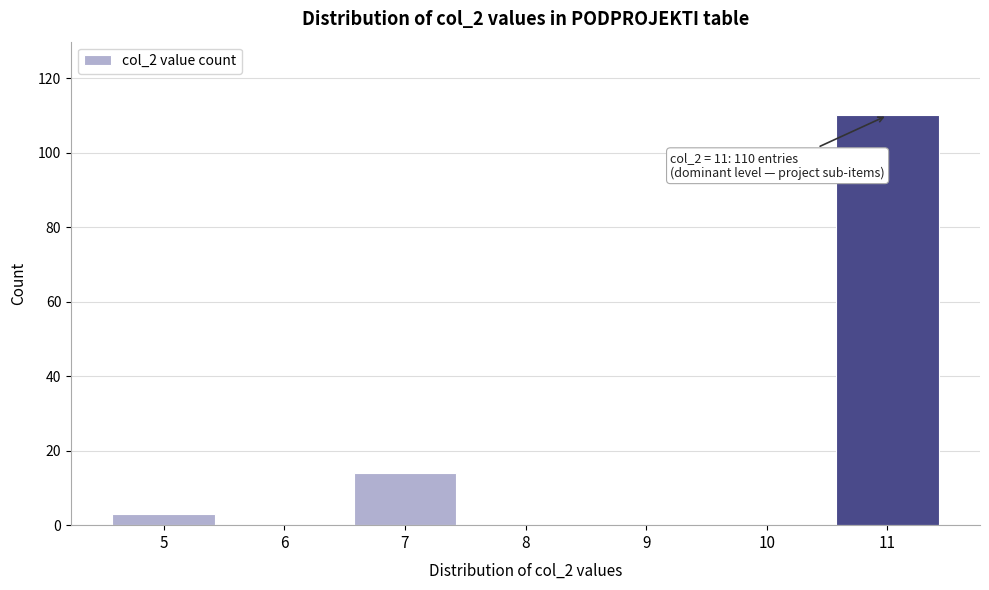

Reading left to right, transcribe all the data shown in this chart.

5=3	6=0	7=14	8=0	9=0	10=0	11=110